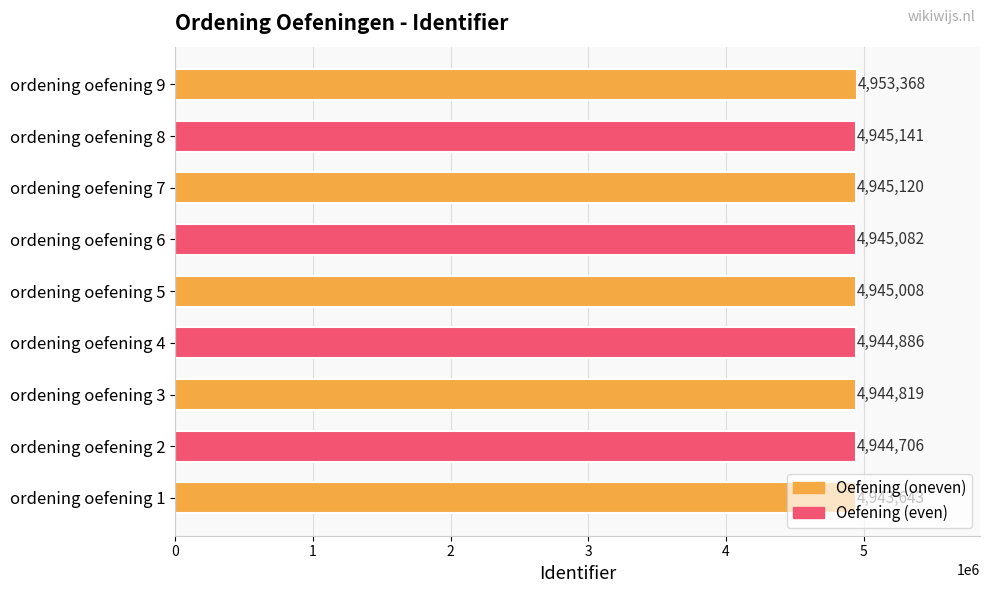

Are the bars horizontal?

Yes